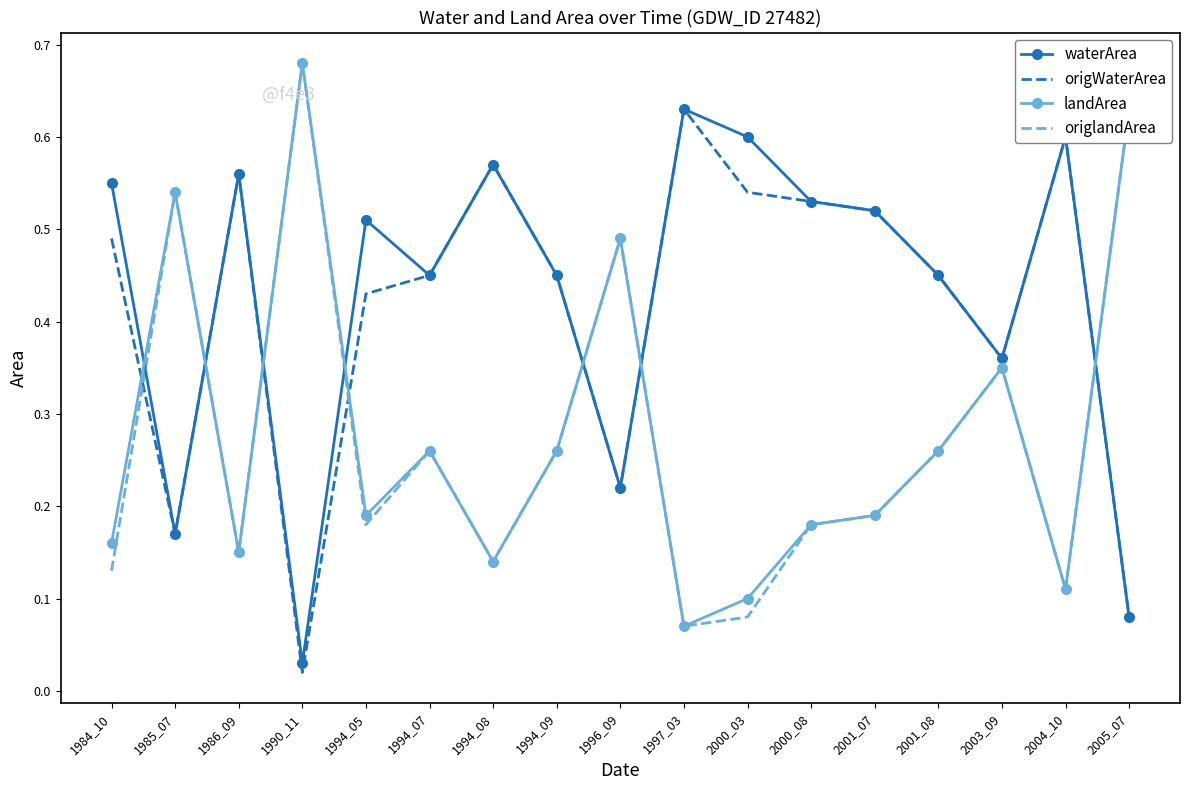

True or false: landArea has a value of 0.5 at 2003_09.

False